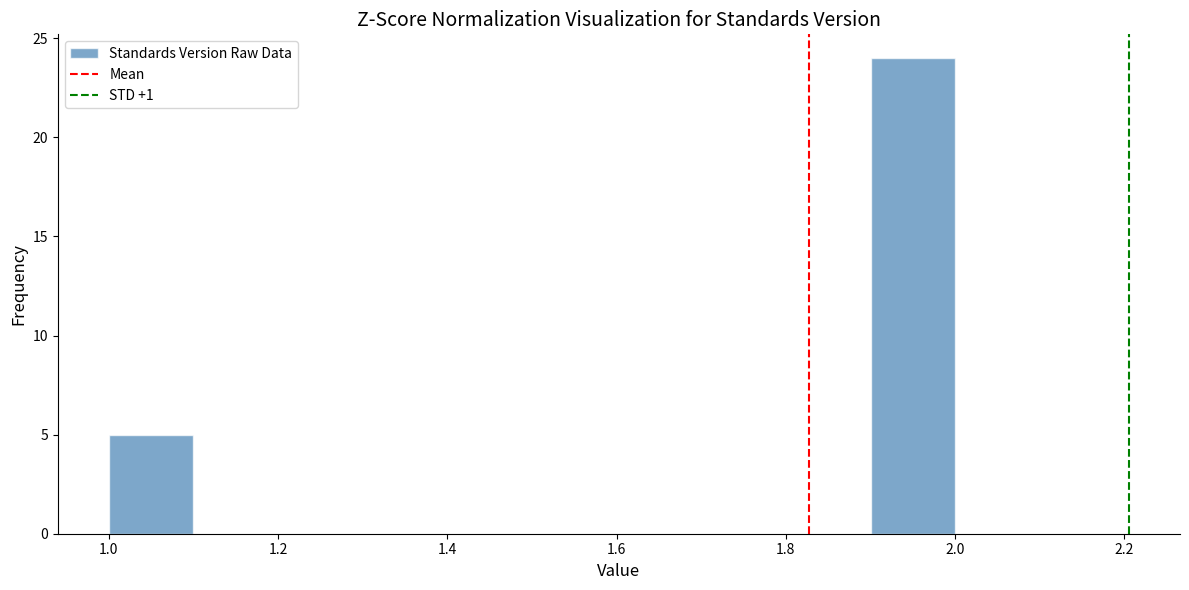

Over which range of the x-axis is the bar tallest?

1.9 to 2.0